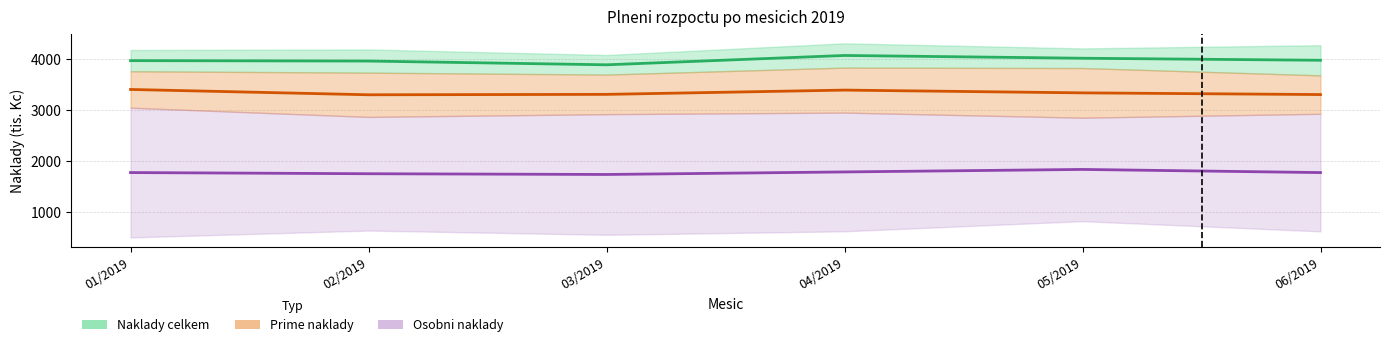

How many lines are shown in the chart?

3